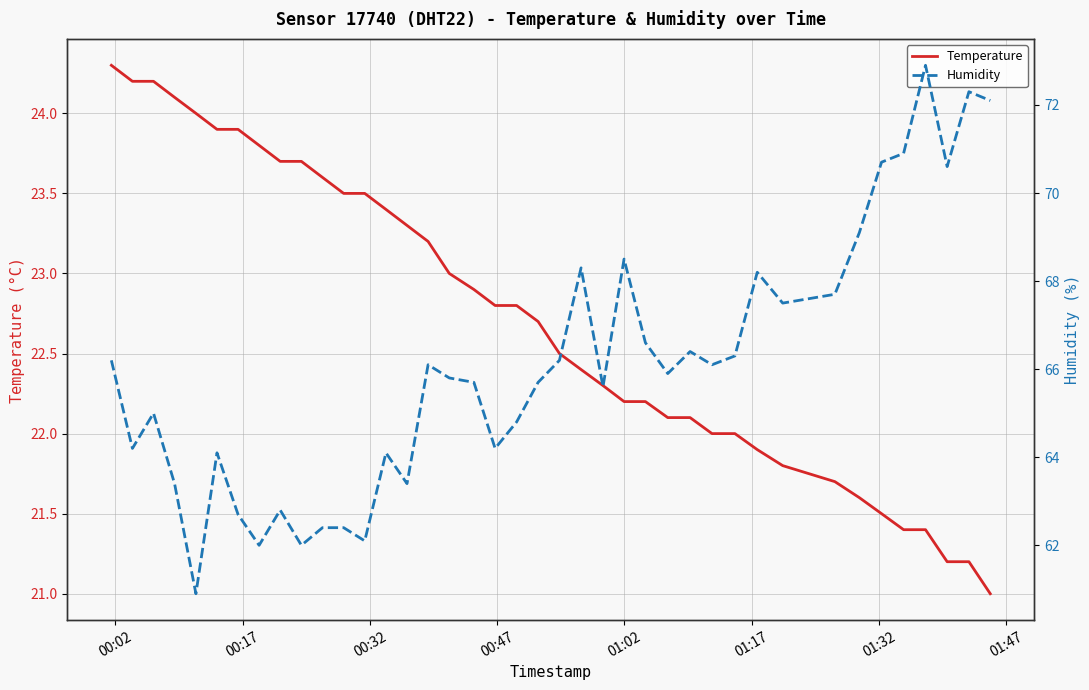

True or false: Humidity and Temperature intersect in this chart.

False